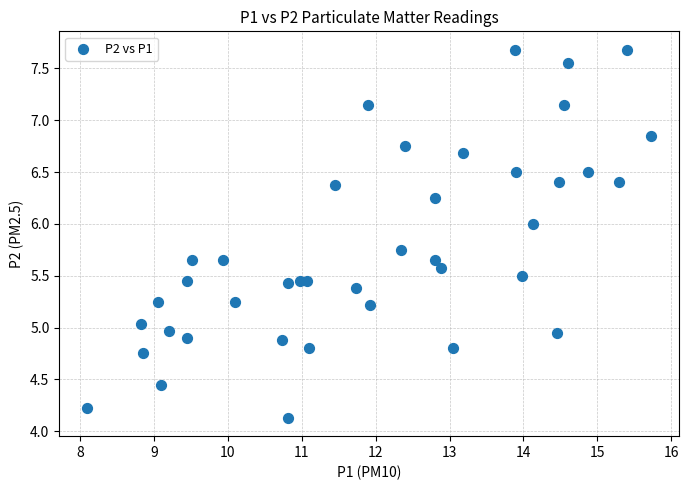

What is the range of X values (max minus min)?

7.6